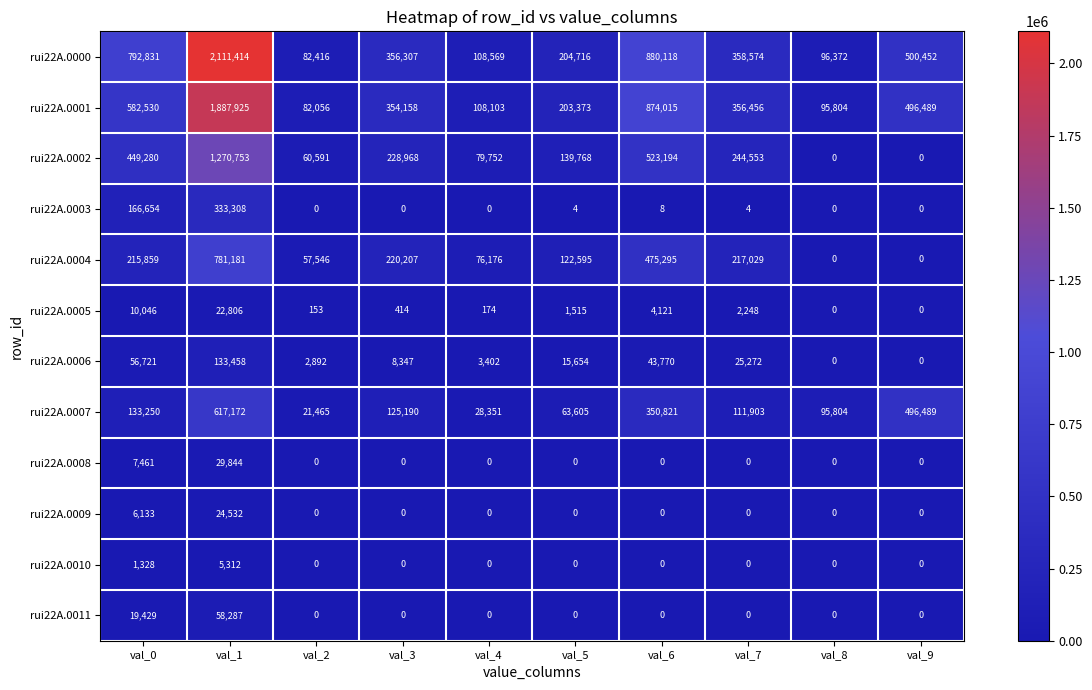

Count the number of data series in this chart.

12